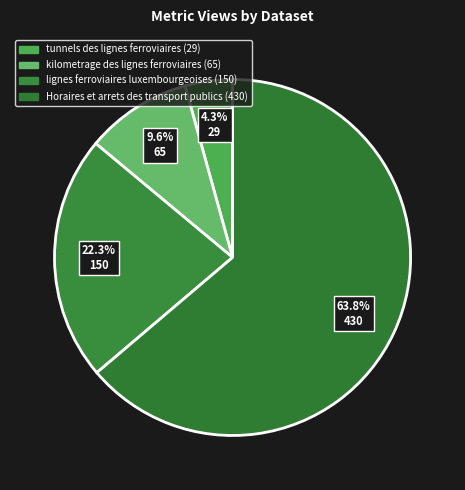

What percentage is the kilometrage des lignes ferroviaires slice, to the nearest percent?

10%